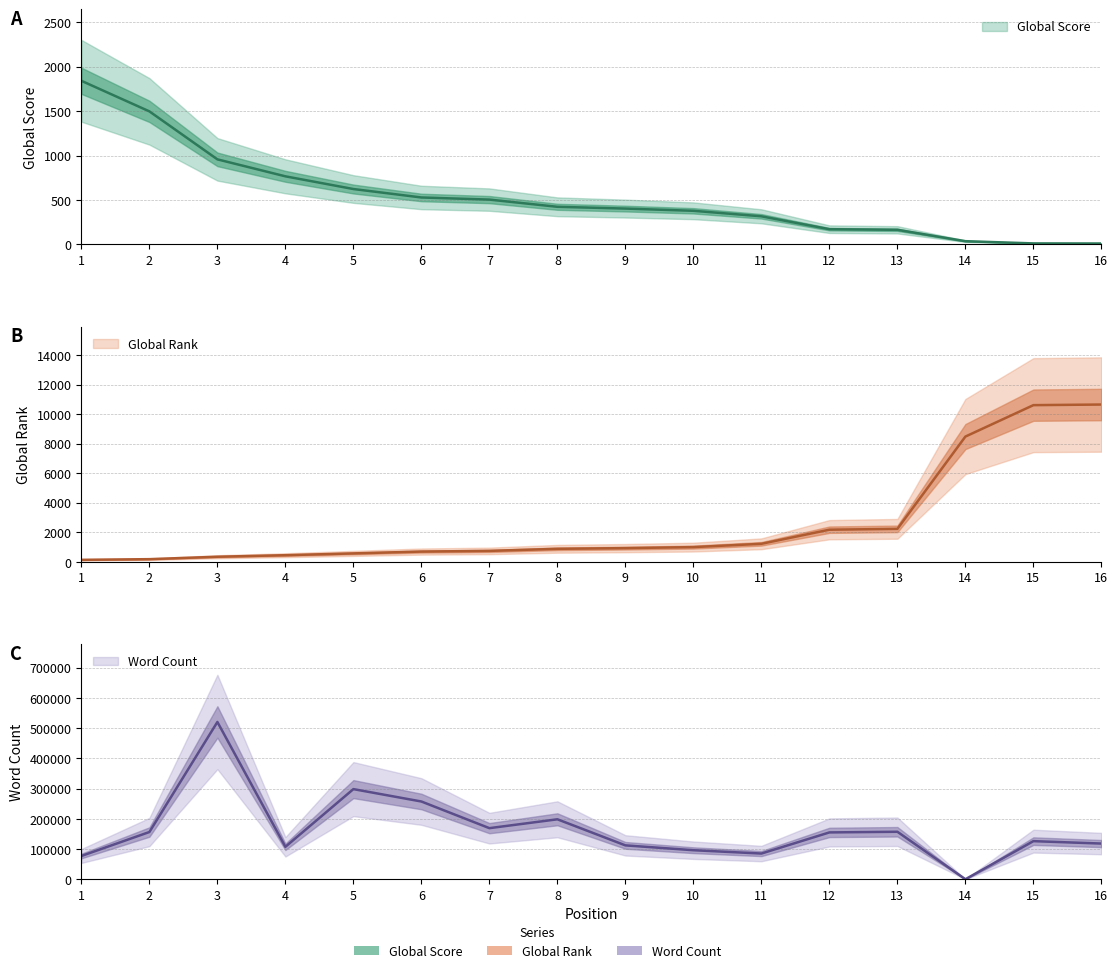

True or false: Global Score has more than 0 points higher than both neighbors.

False